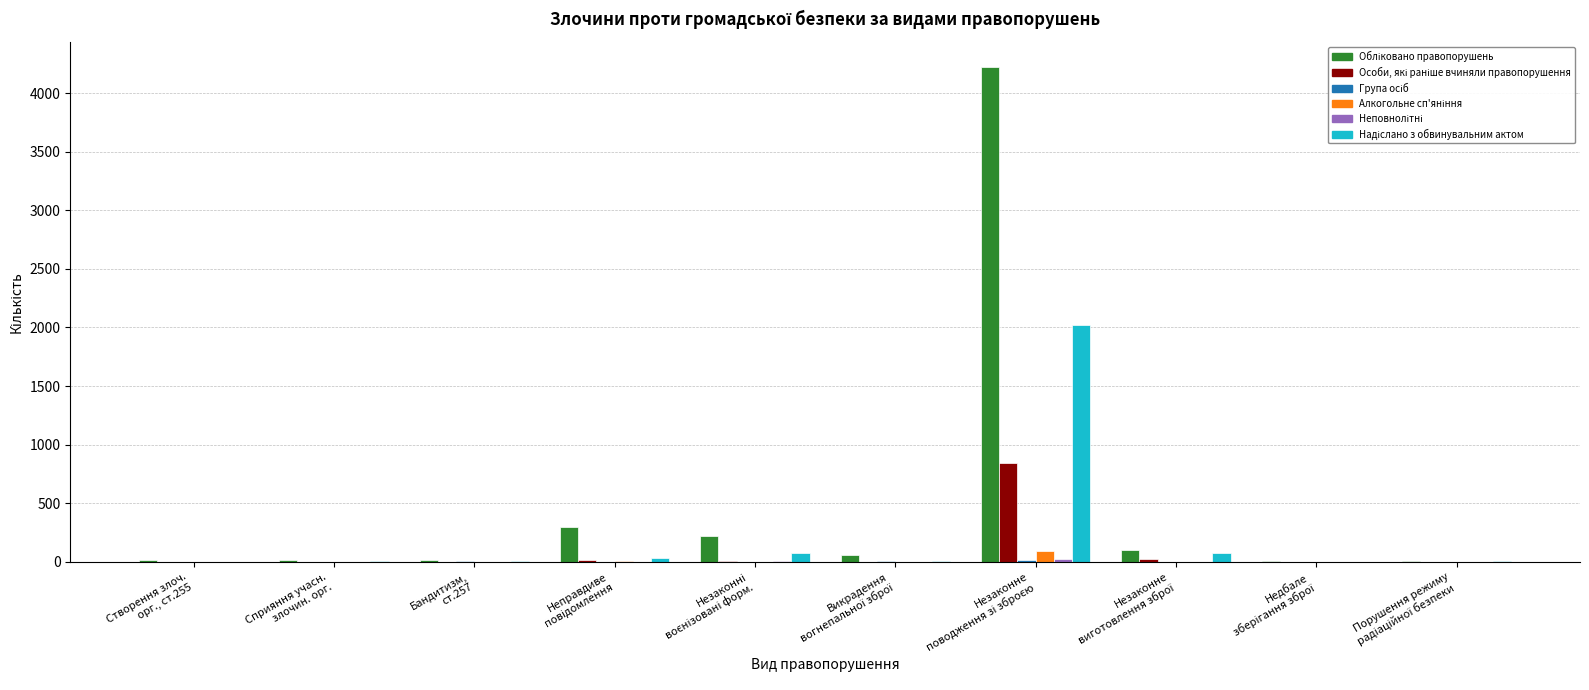

How many data points does each series have?

10